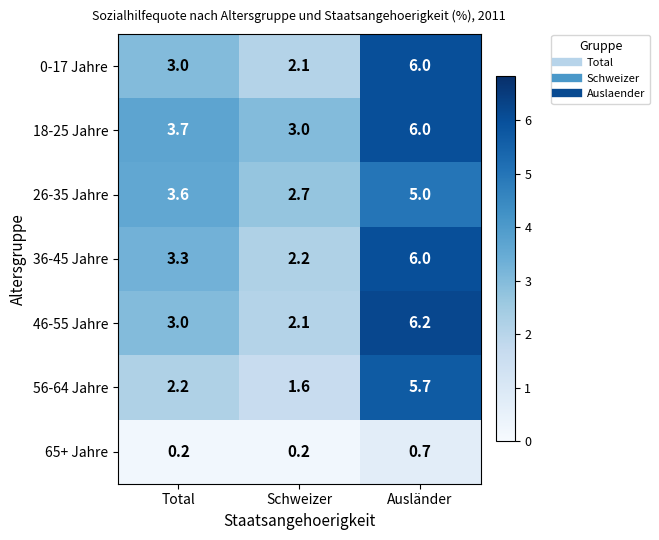

What is the sum of the 65+ Jahre values at Total and Schweizer?

0.4